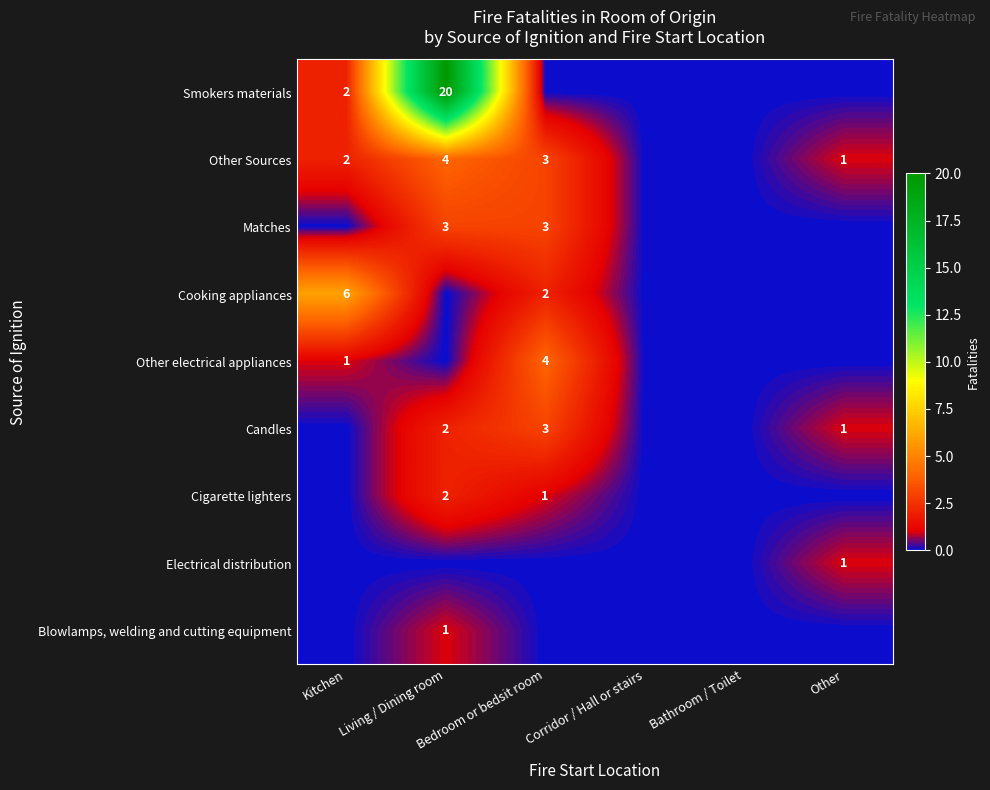

The value of Other Sources at Other is 2. True or false?

False